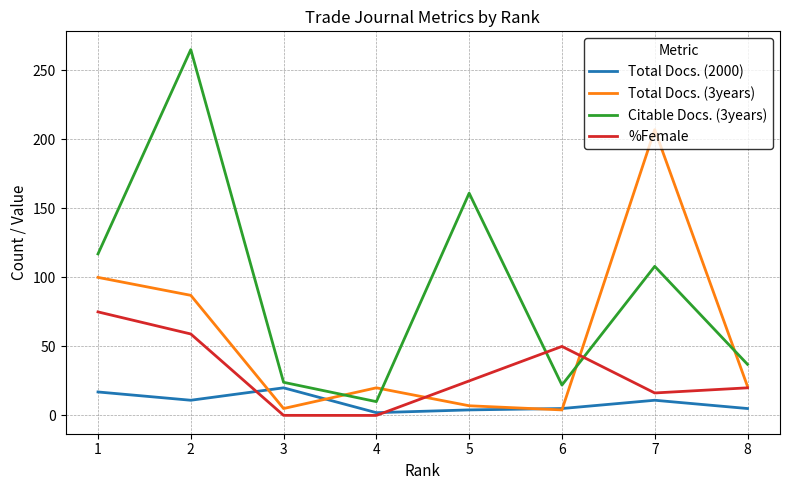

Which series has the widest spread of values?

Citable Docs. (3years)